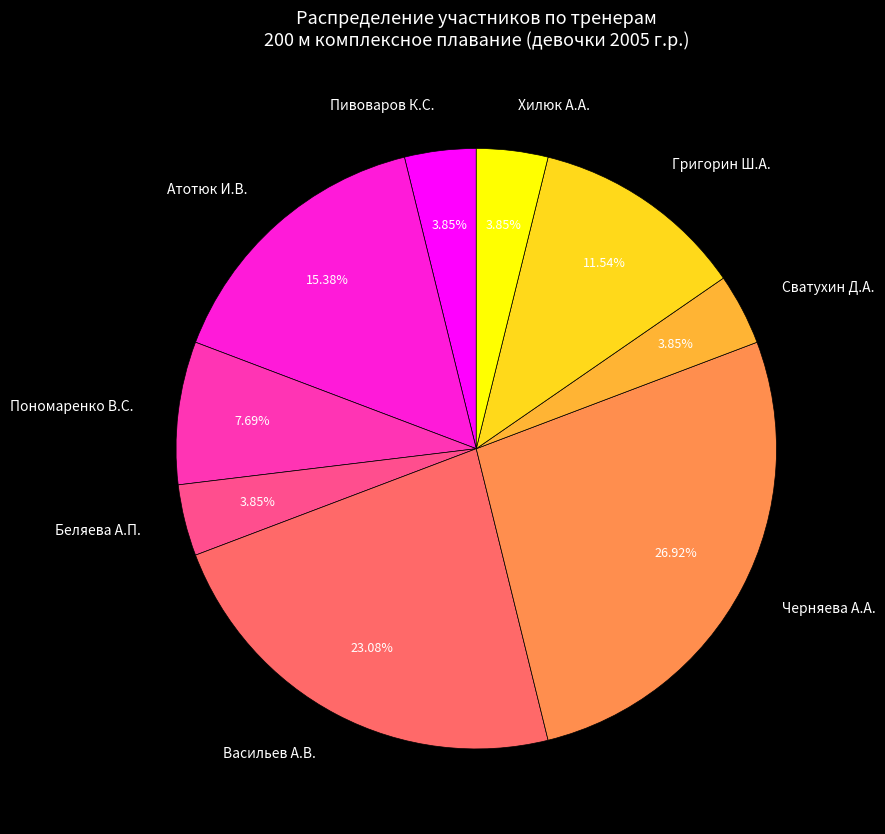

Do Григорин Ш.А. and Пономаренко В.С. together represent more than half of the pie?

No